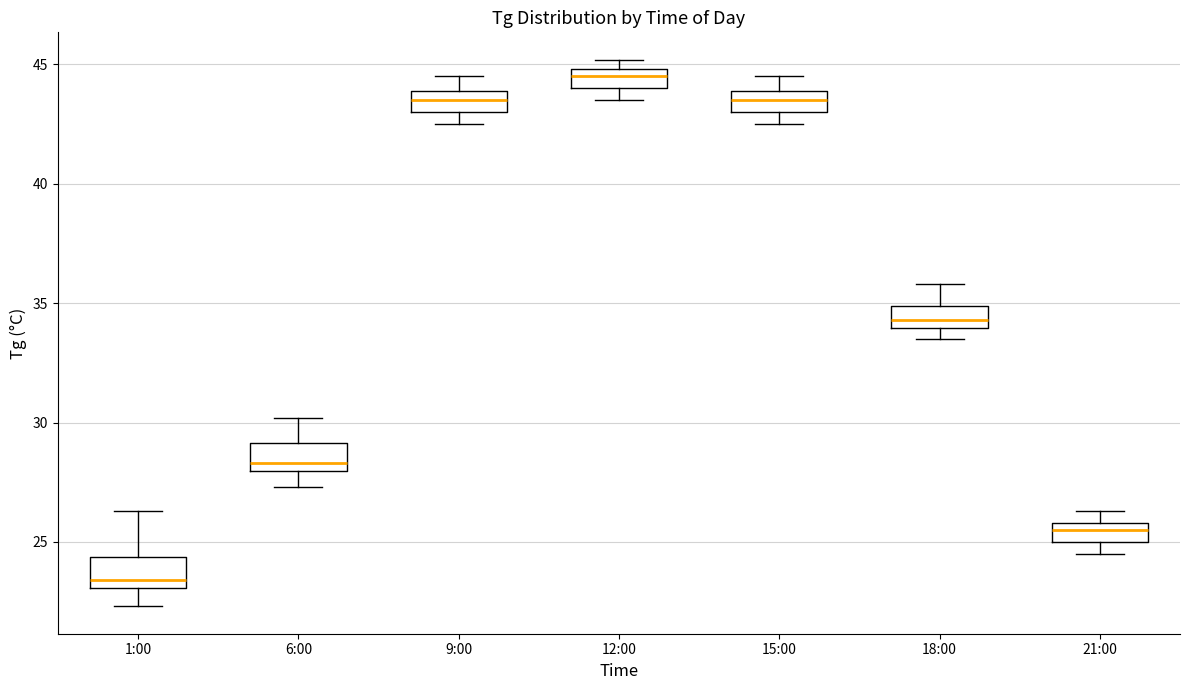

Reading left to right, transcribe this box plot: for each box, give where its median line is, the range the box spans, and where its two whiskers end, as read against the y-axis. The values are not printed on the chart, so give them approximately, as read against the axis.

1:00: median 23.5, box 23.0 to 24.5, whiskers 22.5 to 26.5
6:00: median 28.5, box 28.0 to 29.0, whiskers 27.5 to 30.0
9:00: median 43.5, box 43.0 to 44.0, whiskers 42.5 to 44.5
12:00: median 44.5, box 44.0 to 45.0, whiskers 43.5 to 45.0 (above the box's upper edge)
15:00: median 43.5, box 43.0 to 44.0, whiskers 42.5 to 44.5
18:00: median 34.5, box 34.0 to 35.0, whiskers 33.5 to 36.0
21:00: median 25.5, box 25.0 to 26.0, whiskers 24.5 to 26.5